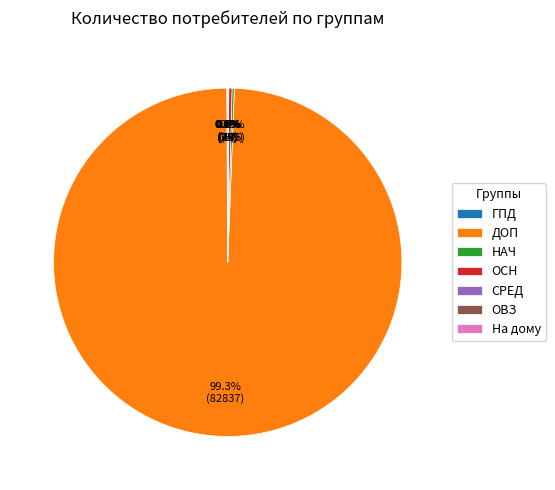

Is it true that ОСН is 0% of the pie?

True